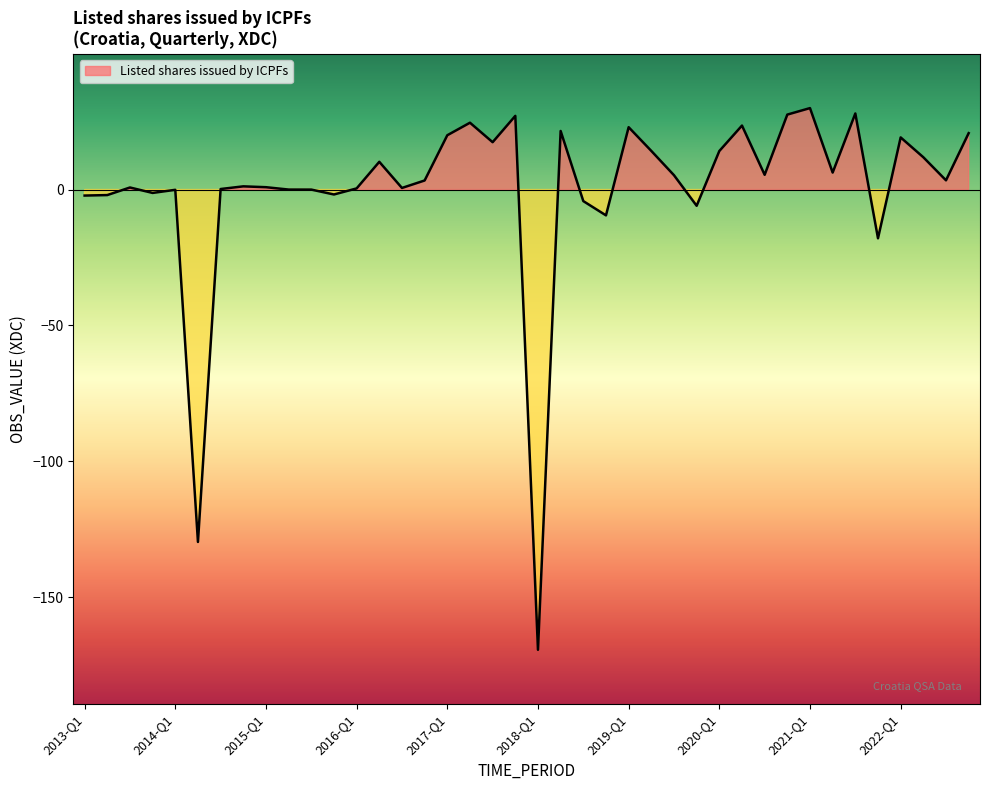

How many values are below zero?

12